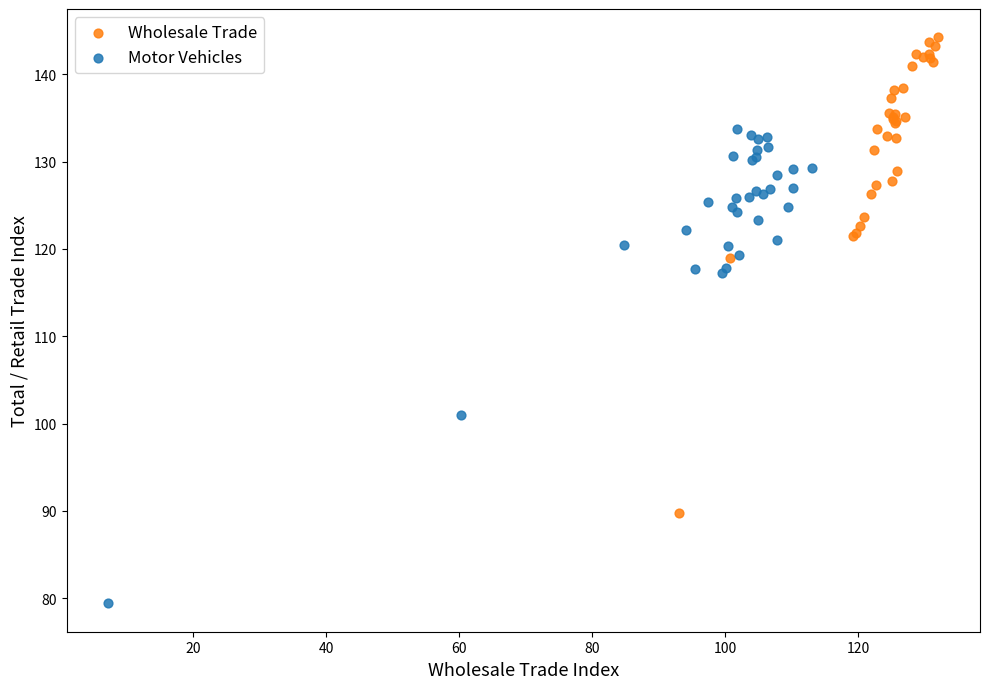

Which series contains the lowest Y value?

Motor Vehicles